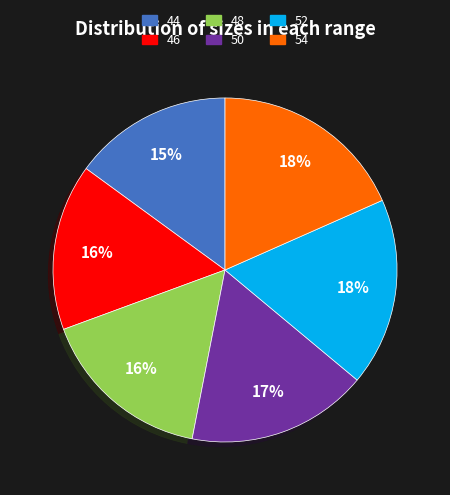

Combined, do 46 and 54 account for over 50%?

No